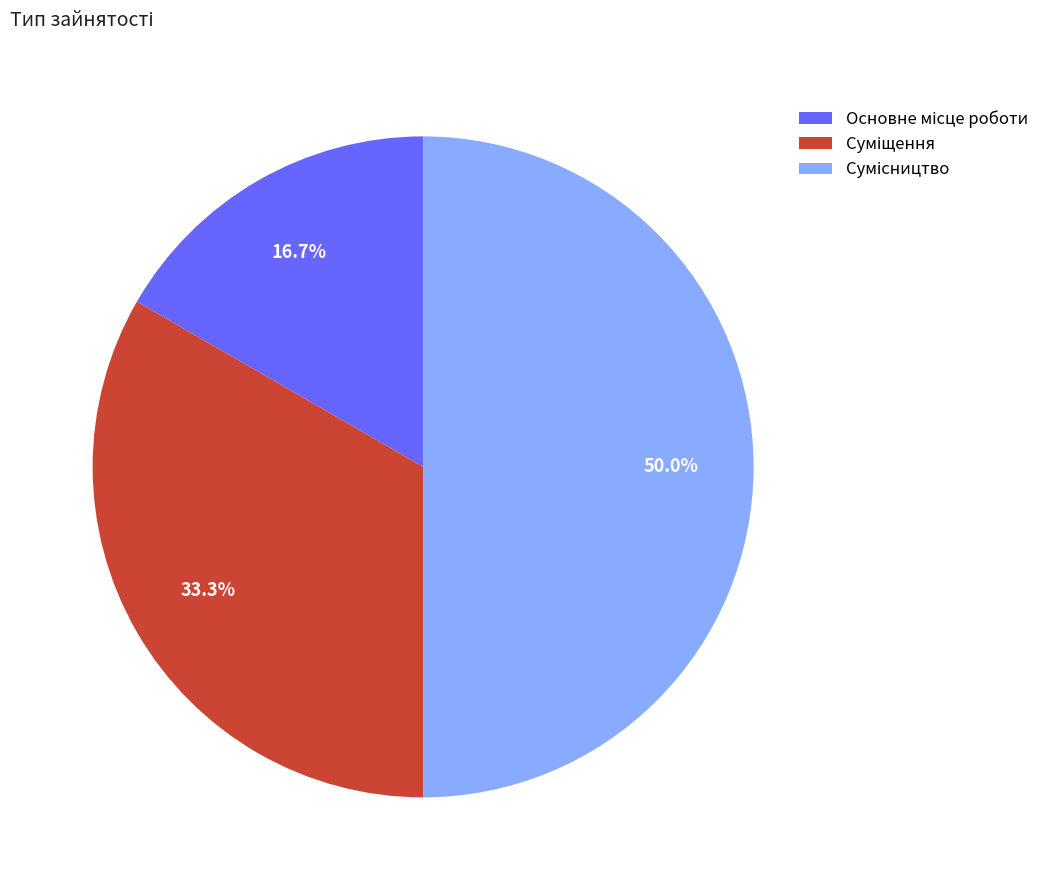

Is there a majority slice in this chart?

No